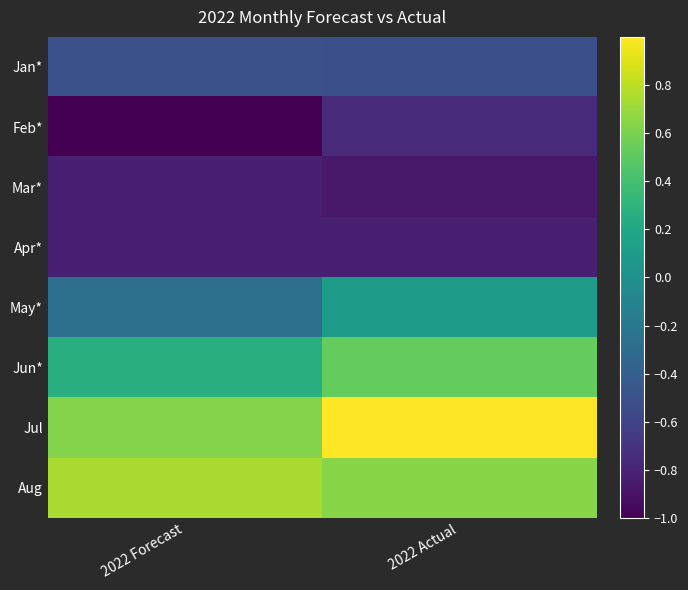

At which category is the sum across all series the highest?

2022 Actual